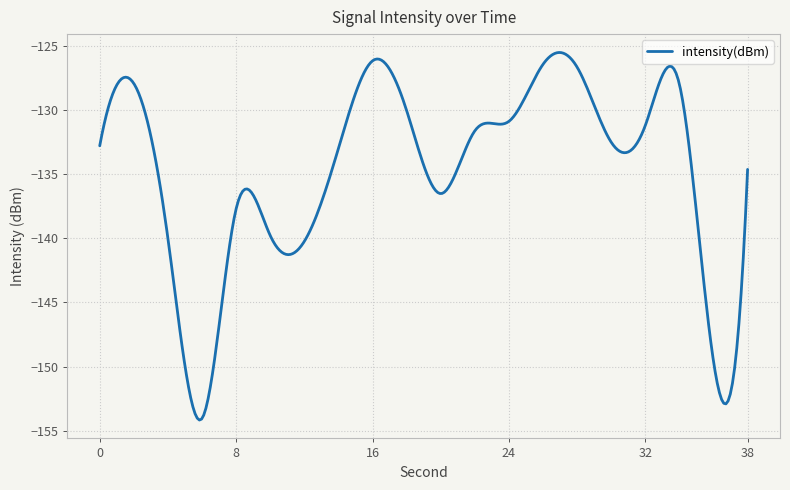

What is the smallest value displayed?

-154.2